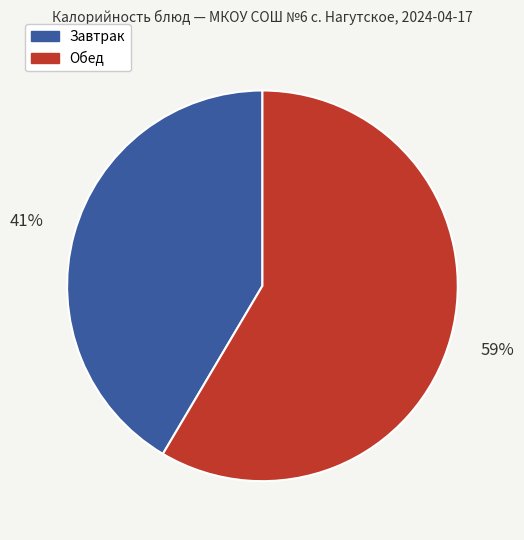

Rank the categories by value from highest to lowest.

Обед, Завтрак